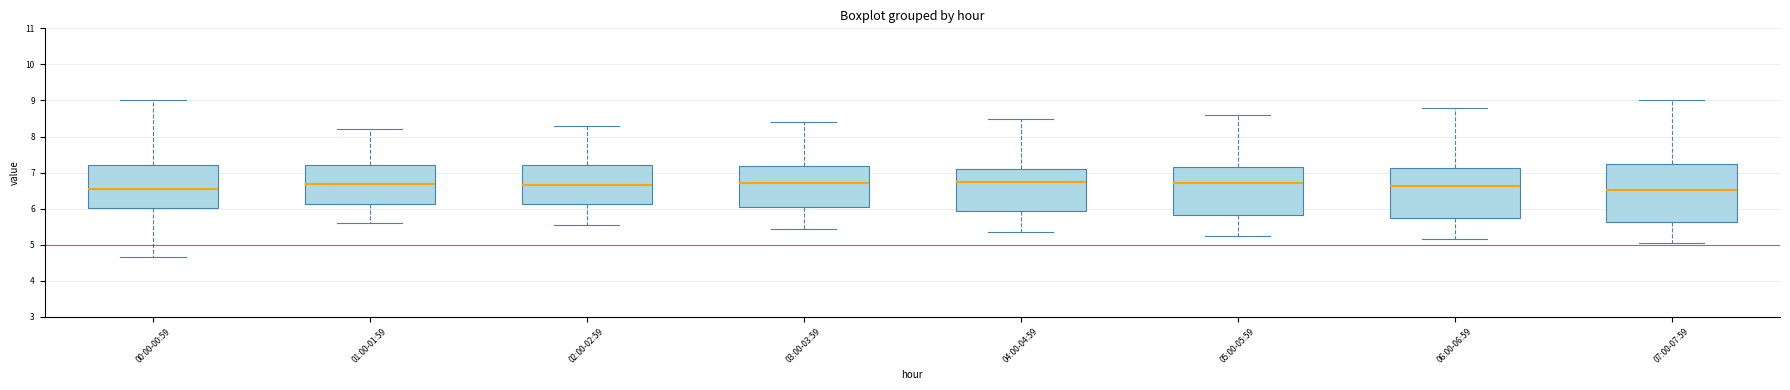

Reading left to right, read every box against the y-axis: the position of its median line, the range the box covers, and the ends of its whiskers. The values are not printed on the chart, so give them approximately, as read against the axis.

00:00-00:59: median 6.5, box 6.0 to 7.2, whiskers 4.7 to 9.0
01:00-01:59: median 6.7, box 6.1 to 7.2, whiskers 5.6 to 8.2
02:00-02:59: median 6.7, box 6.1 to 7.2, whiskers 5.6 to 8.3
03:00-03:59: median 6.7, box 6.0 to 7.2, whiskers 5.5 to 8.4
04:00-04:59: median 6.8, box 5.9 to 7.1, whiskers 5.4 to 8.5
05:00-05:59: median 6.7, box 5.8 to 7.2, whiskers 5.3 to 8.6
06:00-06:59: median 6.6, box 5.7 to 7.1, whiskers 5.2 to 8.8
07:00-07:59: median 6.5, box 5.6 to 7.2, whiskers 5.1 to 9.0